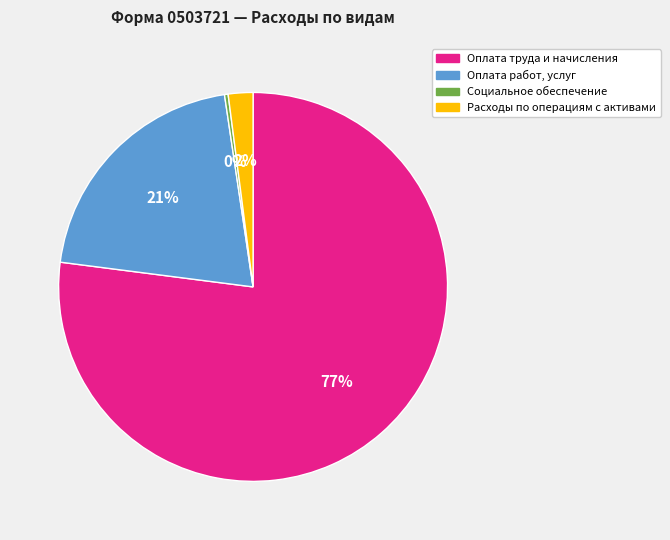

Between Расходы по операциям с активами and Оплата работ, услуг, which is larger?

Оплата работ, услуг